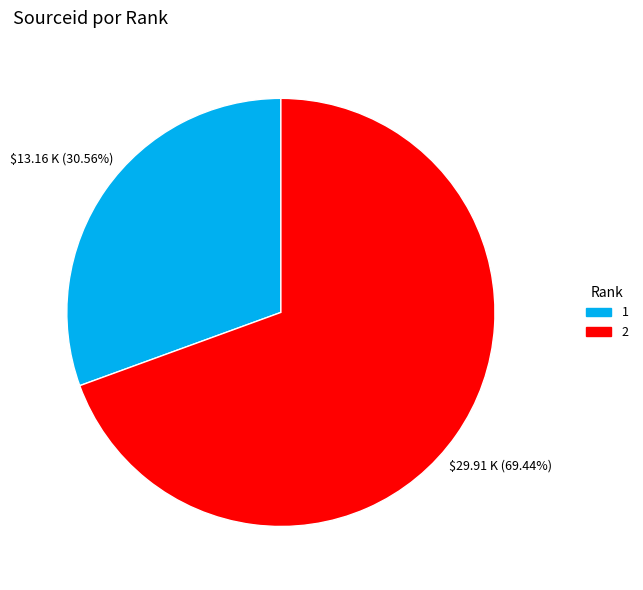

Is there a majority slice in this chart?

Yes